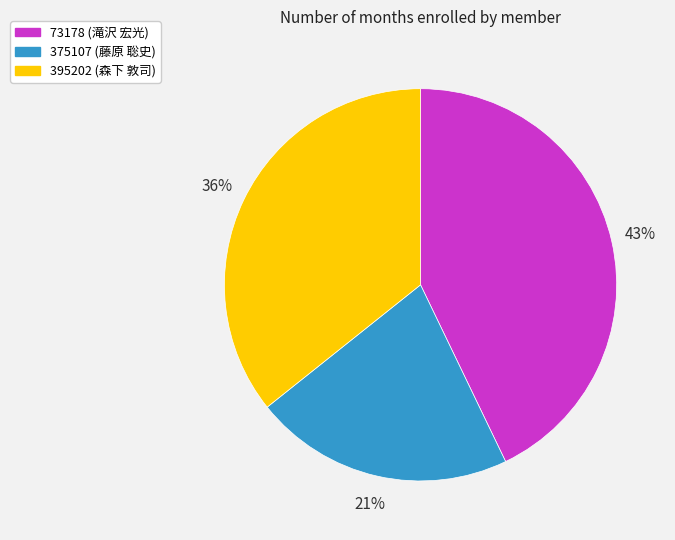

To the nearest percent, what percentage of the pie is 395202 (森下 敦司)?

36%